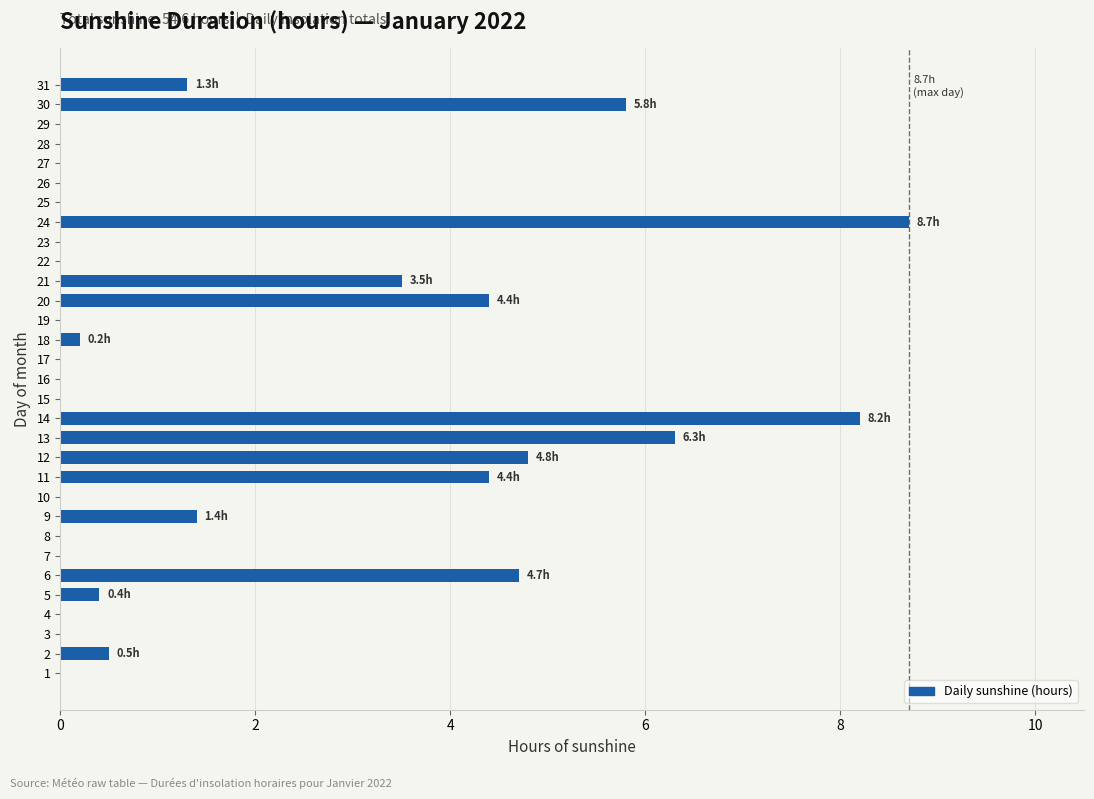

What is the maximum value shown in the chart?

8.7